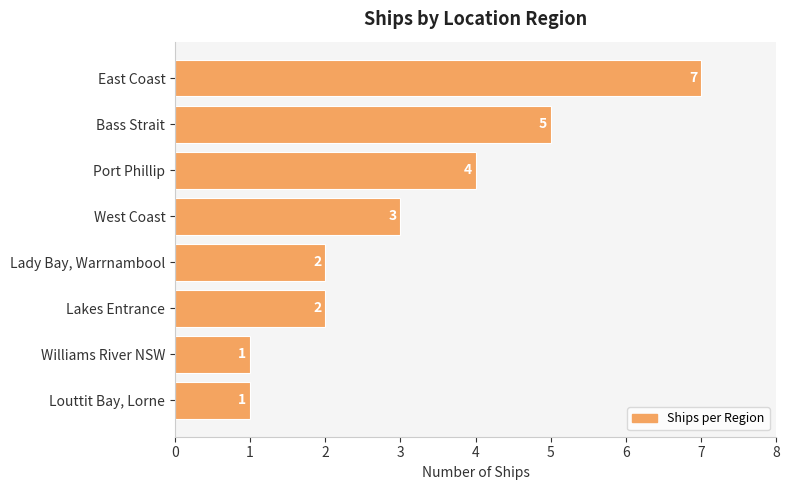

What is the average value?

3